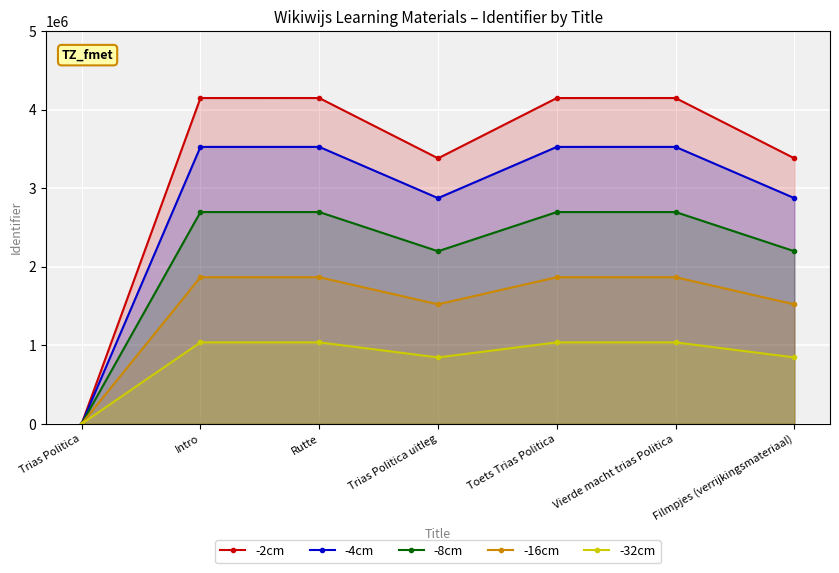

What are all the series names shown in the legend?

-2cm, -4cm, -8cm, -16cm, -32cm